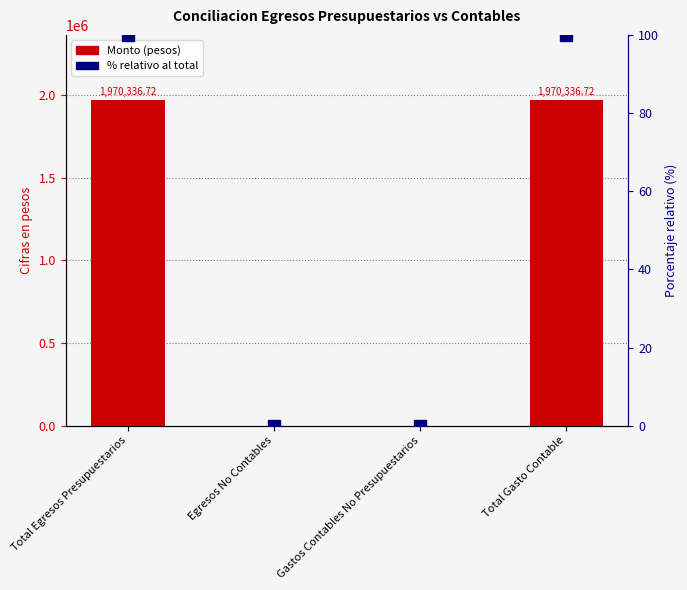

What is the difference between the second highest and second lowest values in the percentile rank series?

100.0